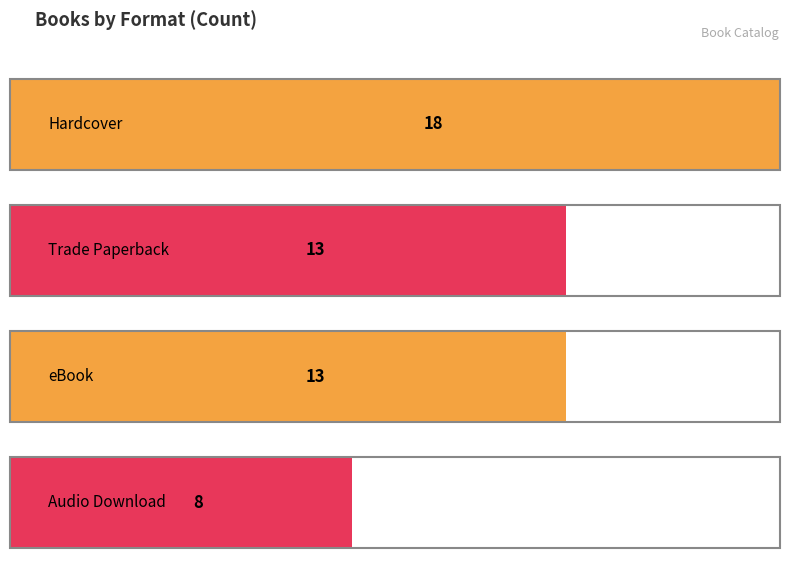

The chart shows a value of 17 at Trade Paperback. True or false?

False